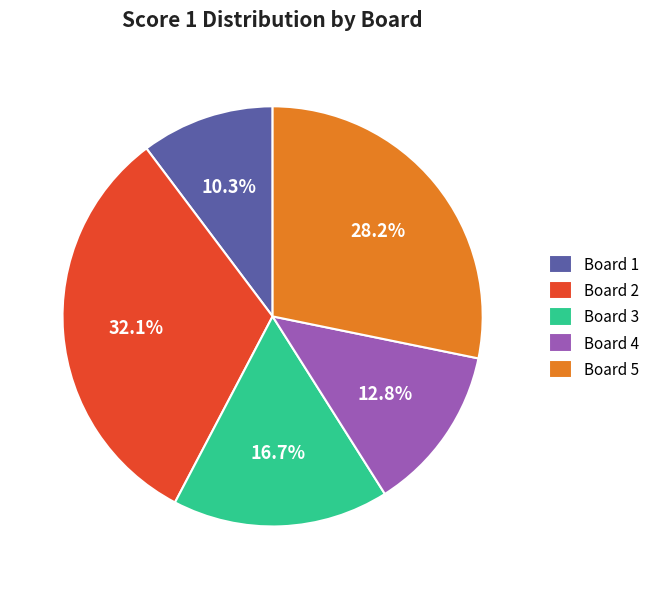

Combined, what portion of the pie is Board 3 and Board 5?

44.9%